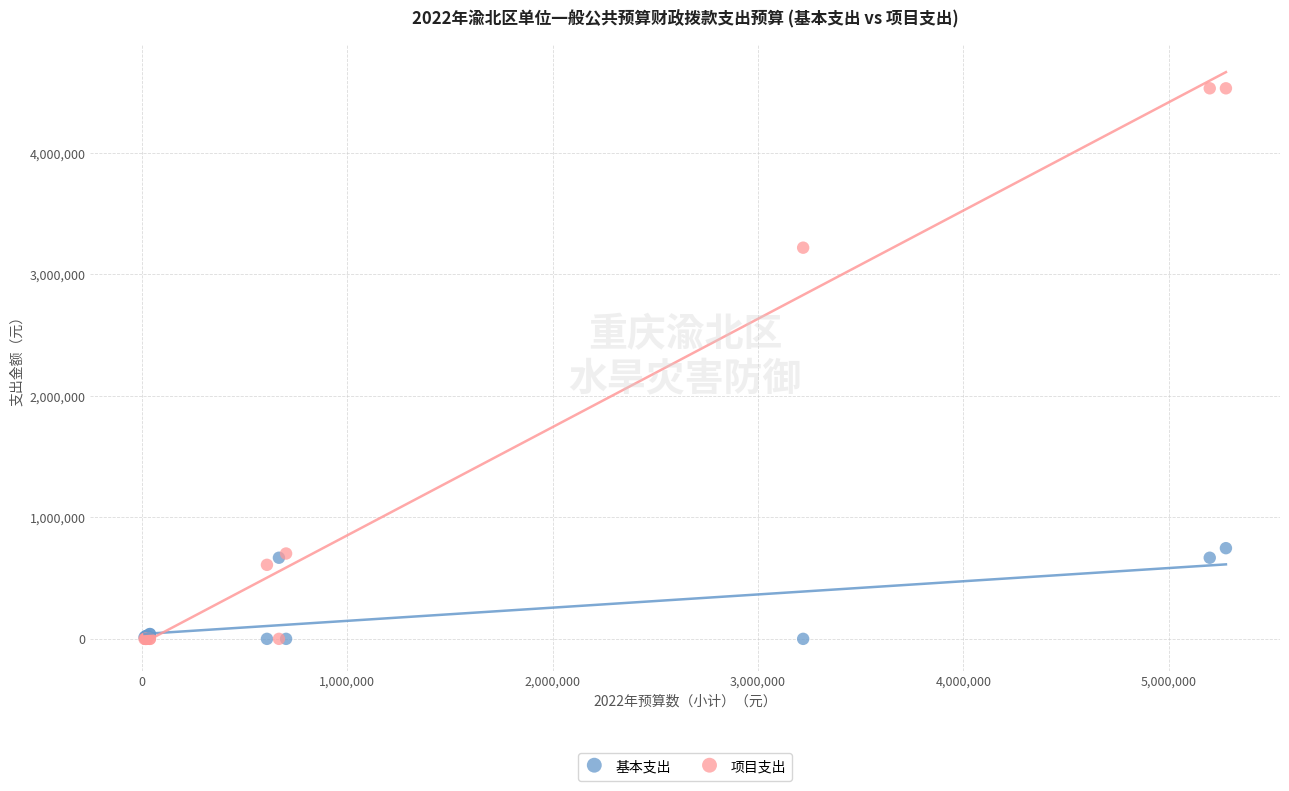

Across all series, what Y value is closest to 2265941?

3220000.0